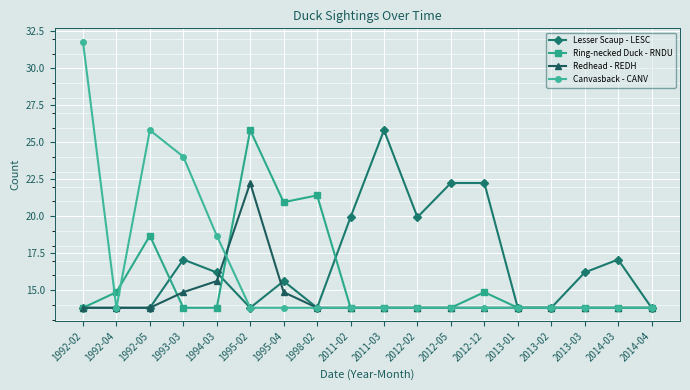

Which series has the widest spread of values?

Canvasback - CANV